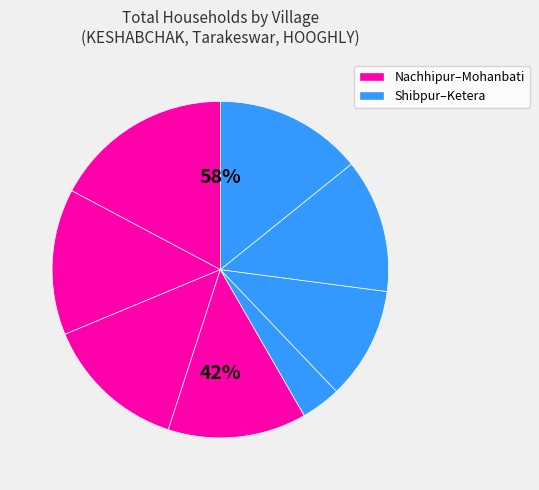

How many segments does this pie chart have?

8